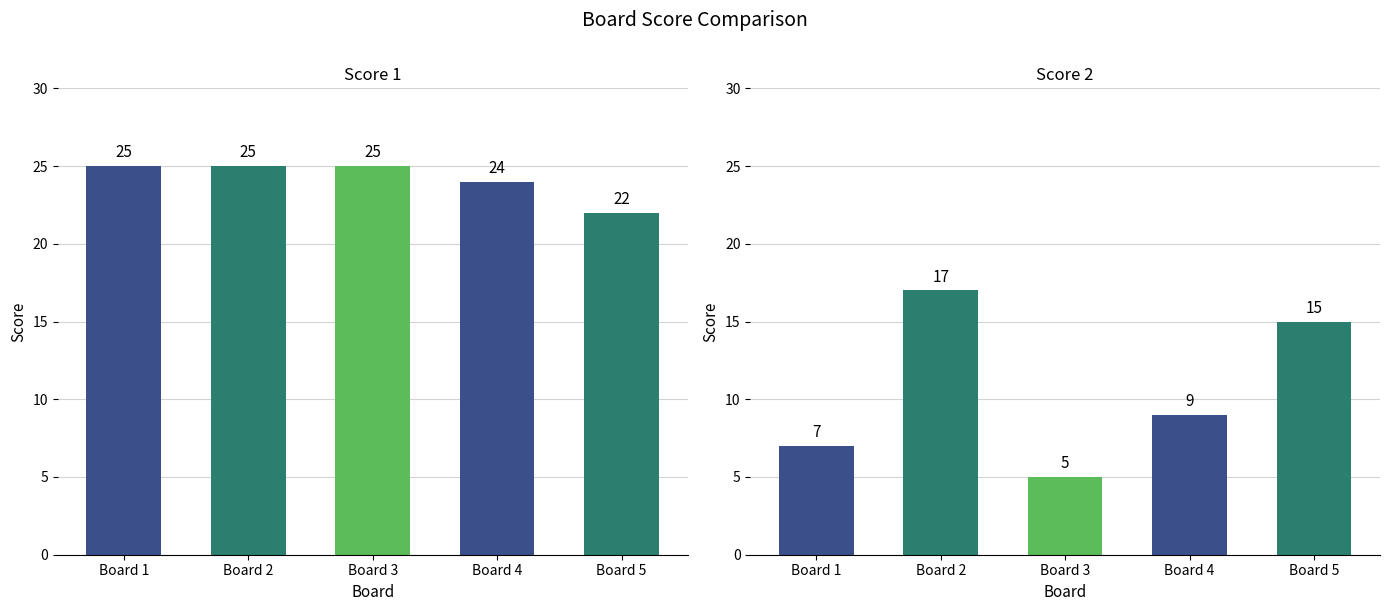

The Score 1 series shows 37 at Board 2. True or false?

False